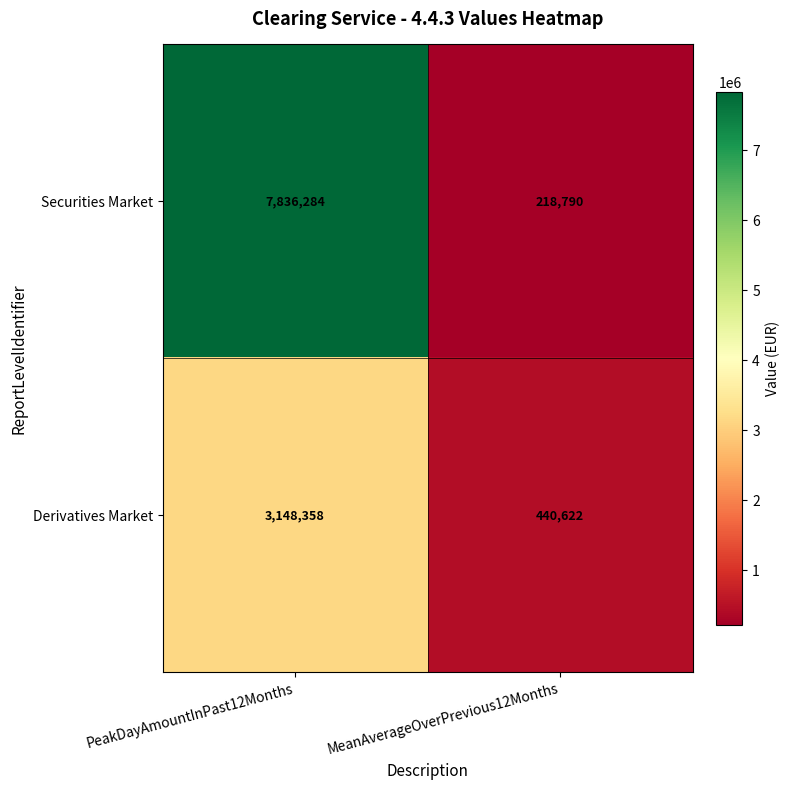

What is the approximate value of Securities Market at MeanAverageOverPrevious12Months, to the nearest 10?

218790